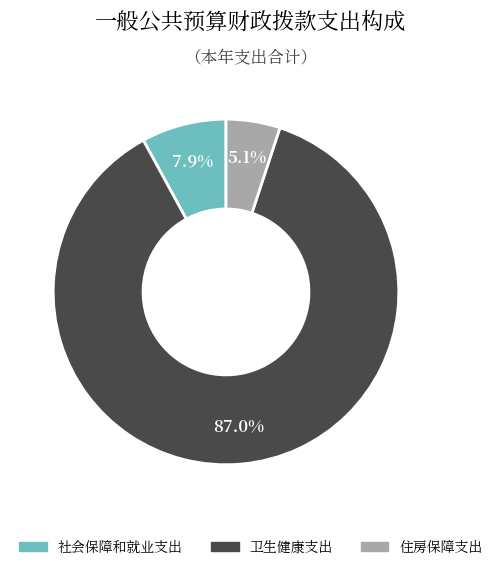

Is 社会保障和就业支出 the majority of the pie?

No